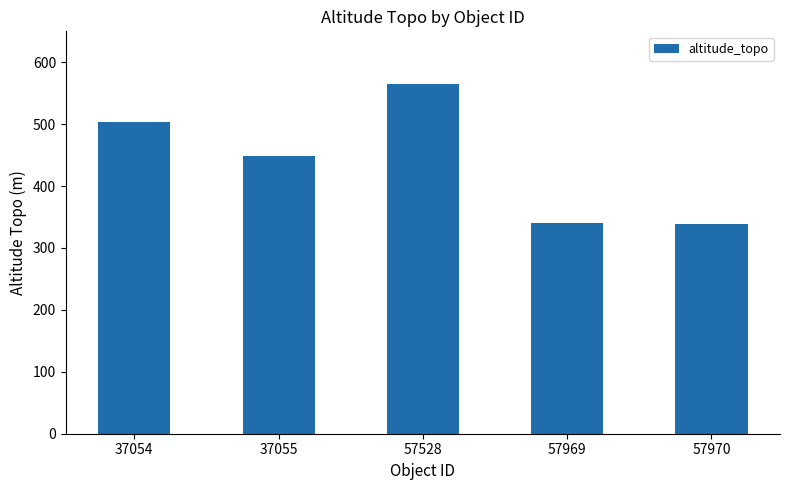

How many bars are there in total?

5